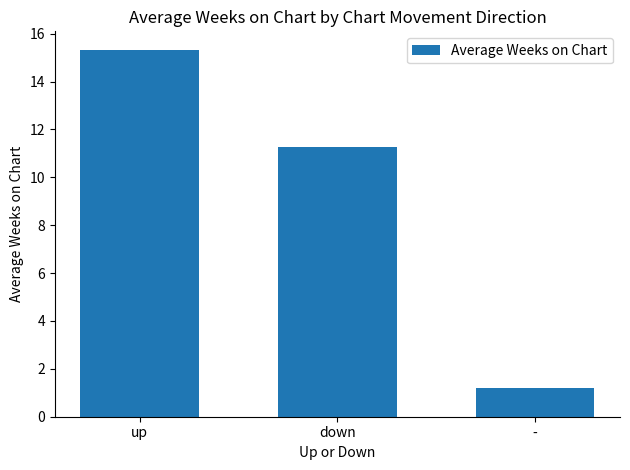

What is the sum of all values?

27.8